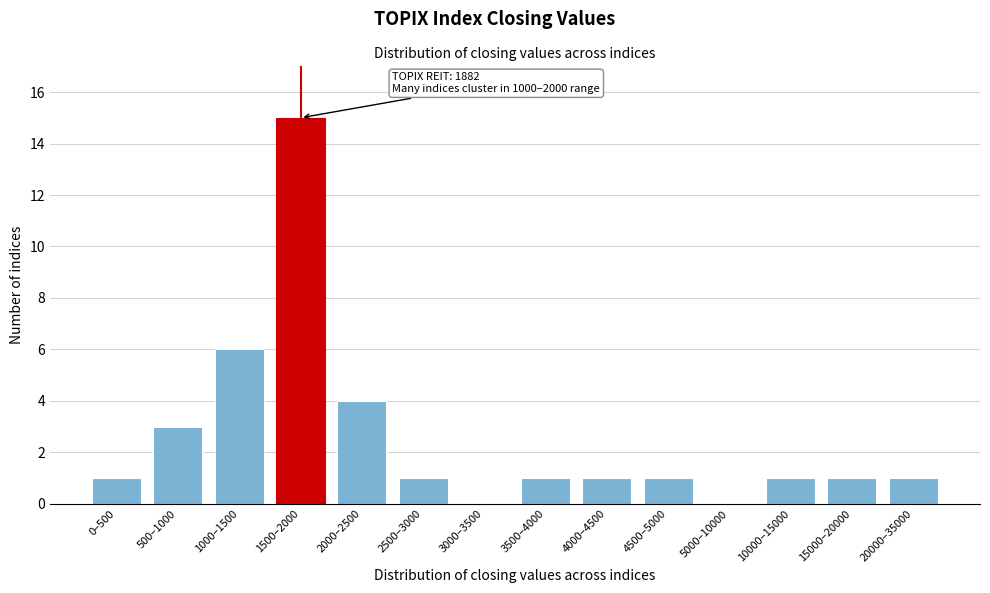

Reading left to right, what are all the values shown in this chart?

0–500=1	500–1000=3	1000–1500=6	1500–2000=15	2000–2500=4	2500–3000=1	3000–3500=0	3500–4000=1	4000–4500=1	4500–5000=1	5000–10000=0	10000–15000=1	15000–20000=1	20000–35000=1